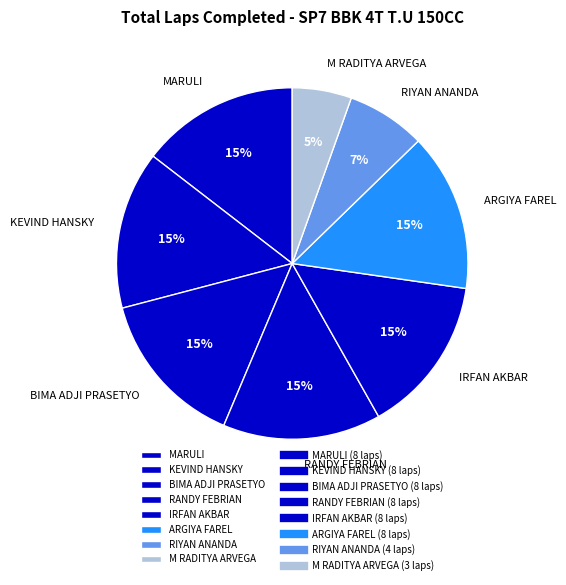

How many slices are in this pie chart?

8